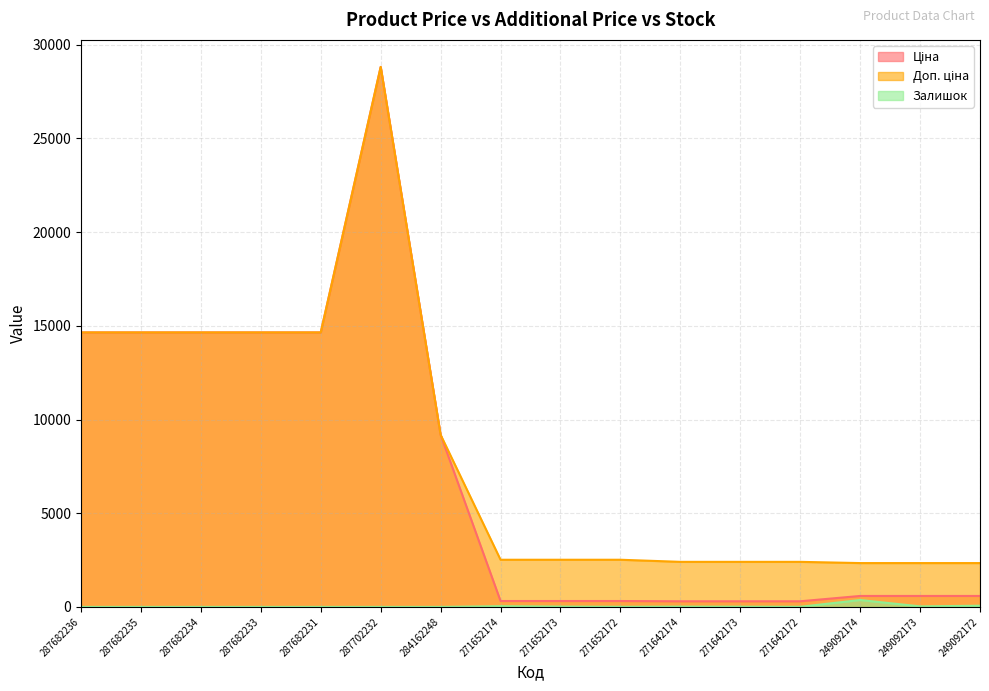

Does the chart have visible grid lines?

Yes